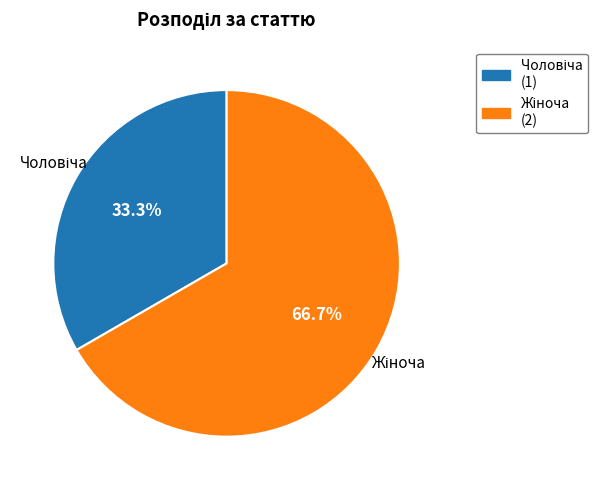

Is there any slice that represents more than half of the pie?

Yes